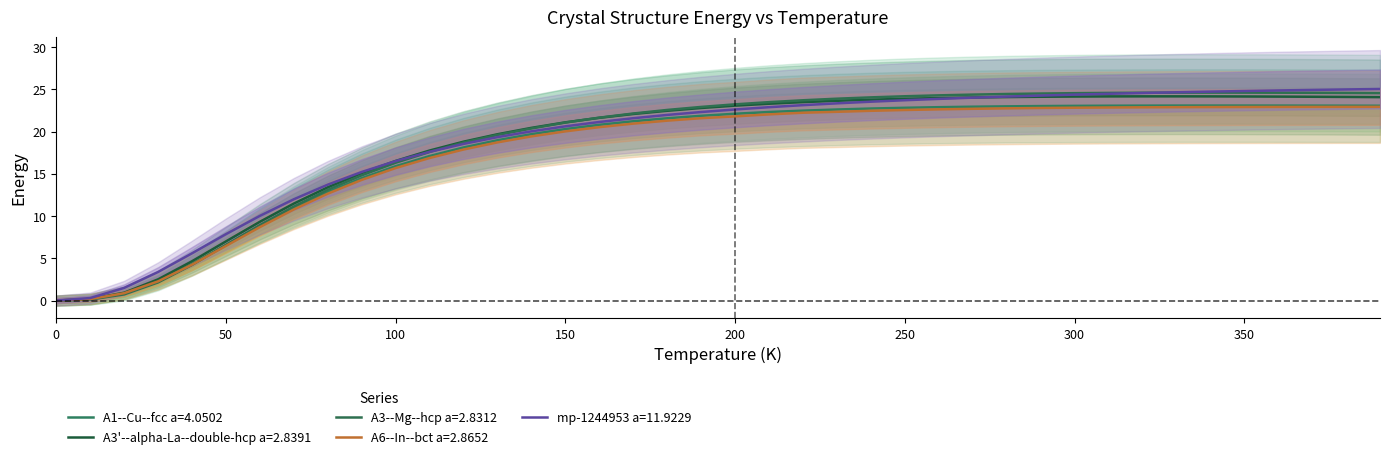

What is the label of the 30th point from the right?

100.0